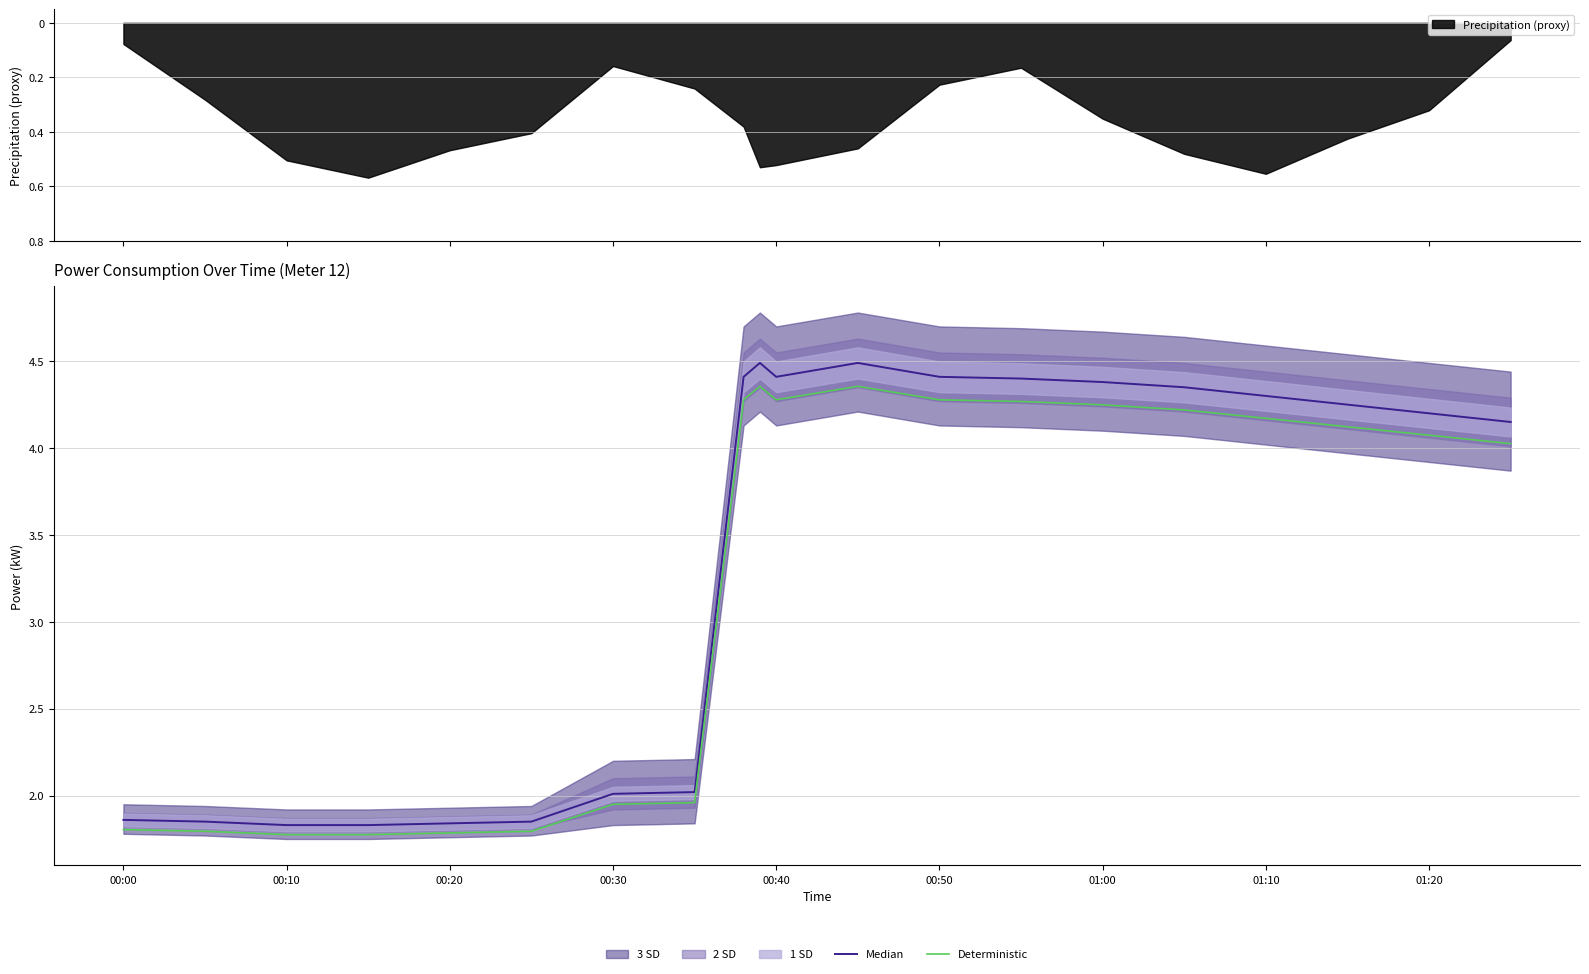

What is the minimum value shown in the chart?

1.8